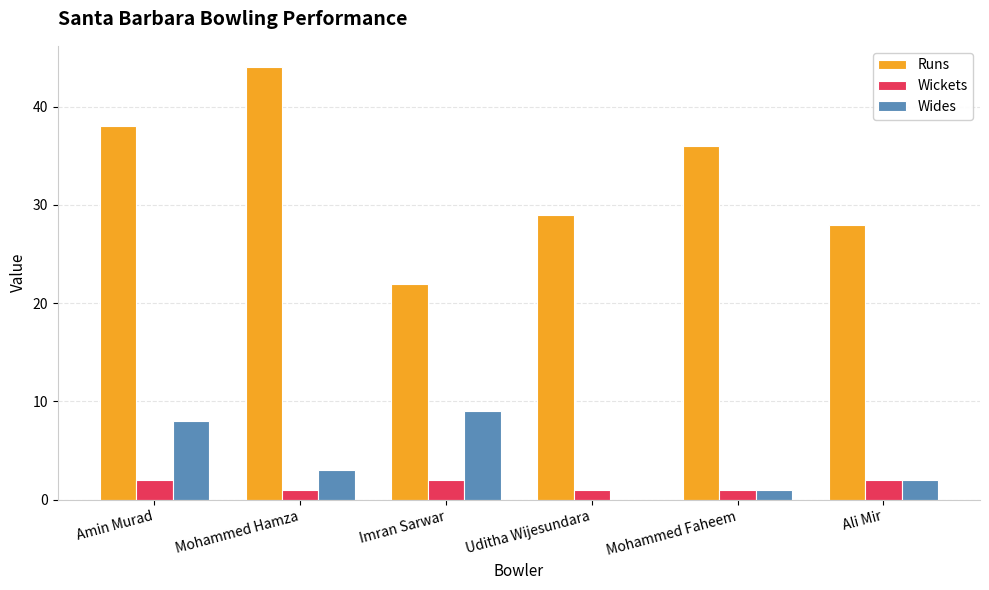

The value of Runs at Amin Murad is 38. True or false?

True